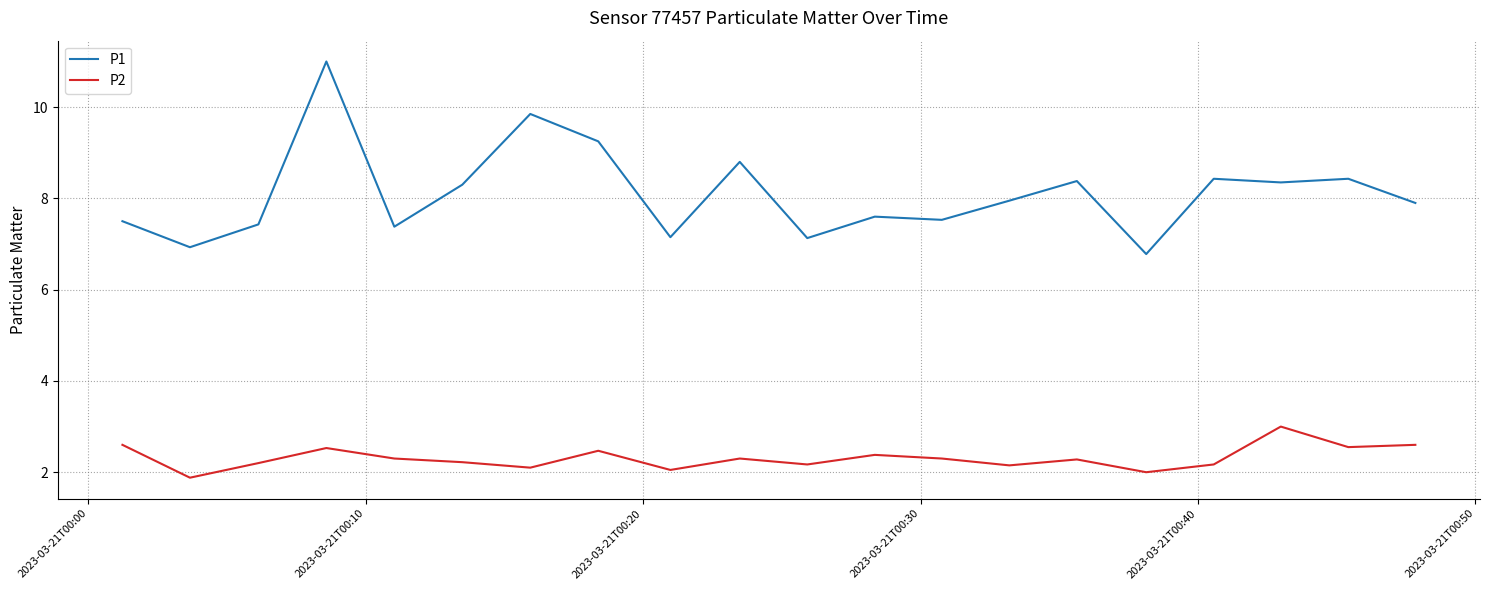

Which series has the largest total across all categories?

P1